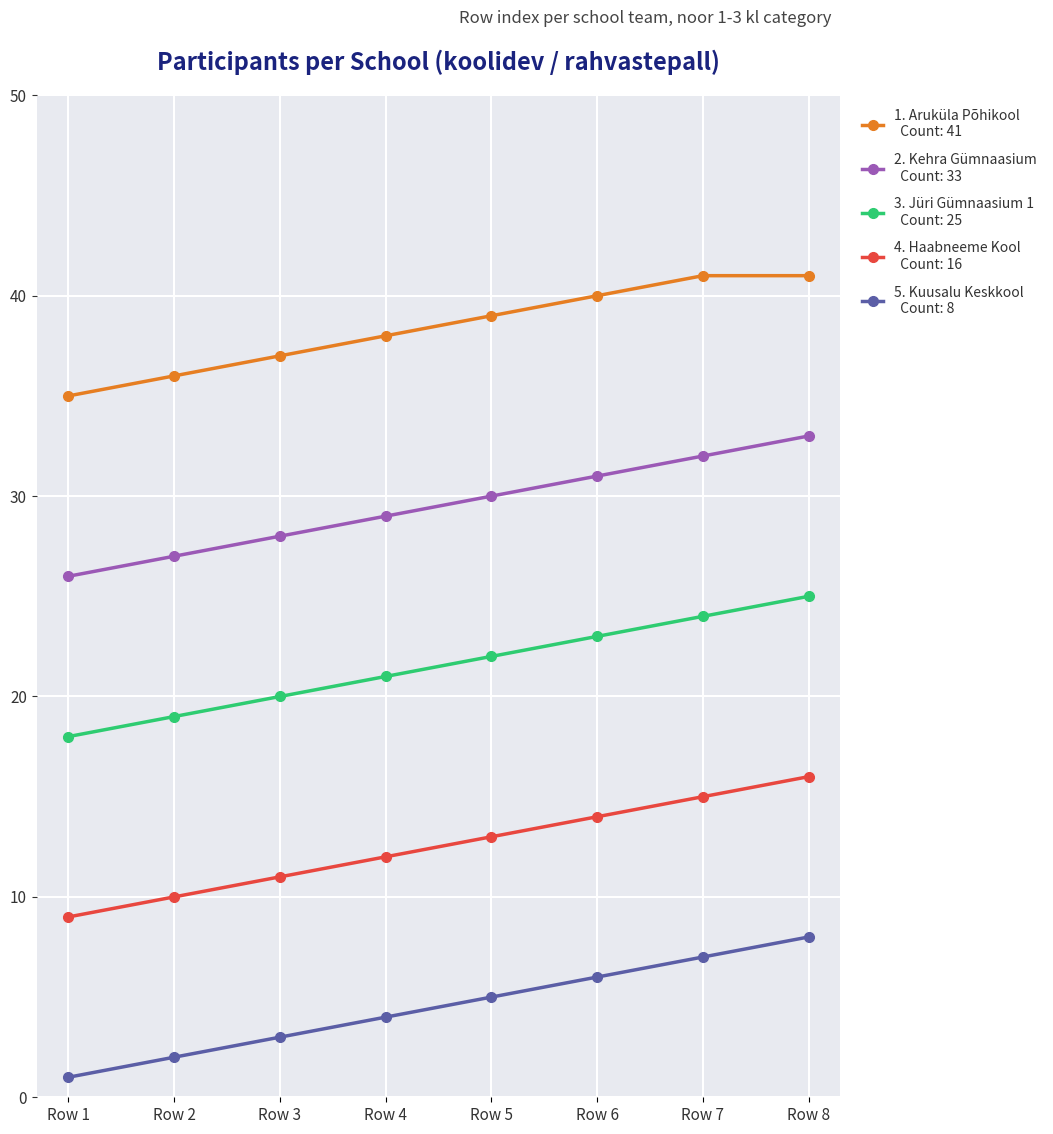

Reading left to right, list all the values displayed in this chart.

Kuusalu Keskkool: Row 1=1	Row 2=2	Row 3=3	Row 4=4	Row 5=5	Row 6=6	Row 7=7	Row 8=8
Haabneeme Kool: Row 1=9	Row 2=10	Row 3=11	Row 4=12	Row 5=13	Row 6=14	Row 7=15	Row 8=16
Jüri Gümnaasium 1: Row 1=18	Row 2=19	Row 3=20	Row 4=21	Row 5=22	Row 6=23	Row 7=24	Row 8=25
Kehra Gümnaasium: Row 1=26	Row 2=27	Row 3=28	Row 4=29	Row 5=30	Row 6=31	Row 7=32	Row 8=33
Aruküla Põhikool: Row 1=35	Row 2=36	Row 3=37	Row 4=38	Row 5=39	Row 6=40	Row 7=41	Row 8=41